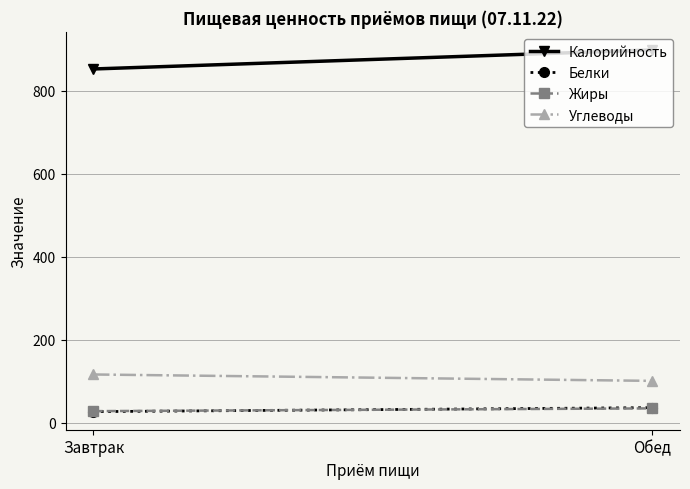

Reading right to left, list all the values displayed in this chart.

Калорийность: Обед=898.6	Завтрак=852.7
Белки: Обед=36.9	Завтрак=27.3
Жиры: Обед=35.1	Завтрак=28.4
Углеводы: Обед=101.4	Завтрак=116.8